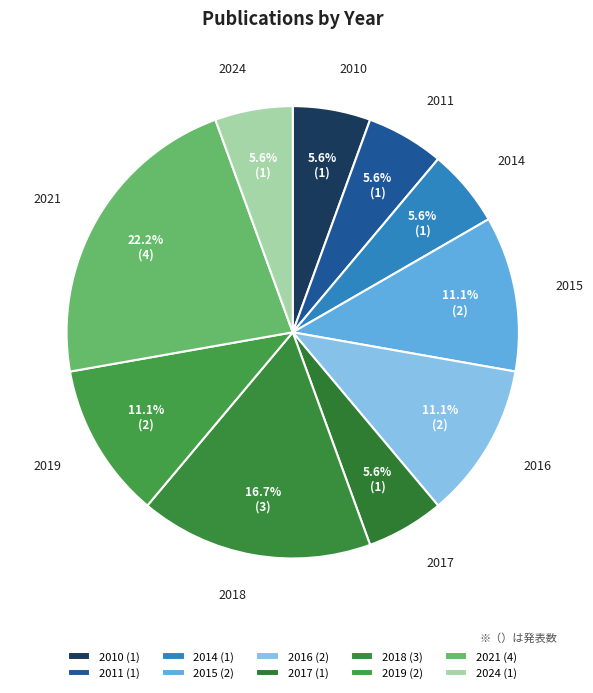

To the nearest percent, what is the average slice percentage?

10%